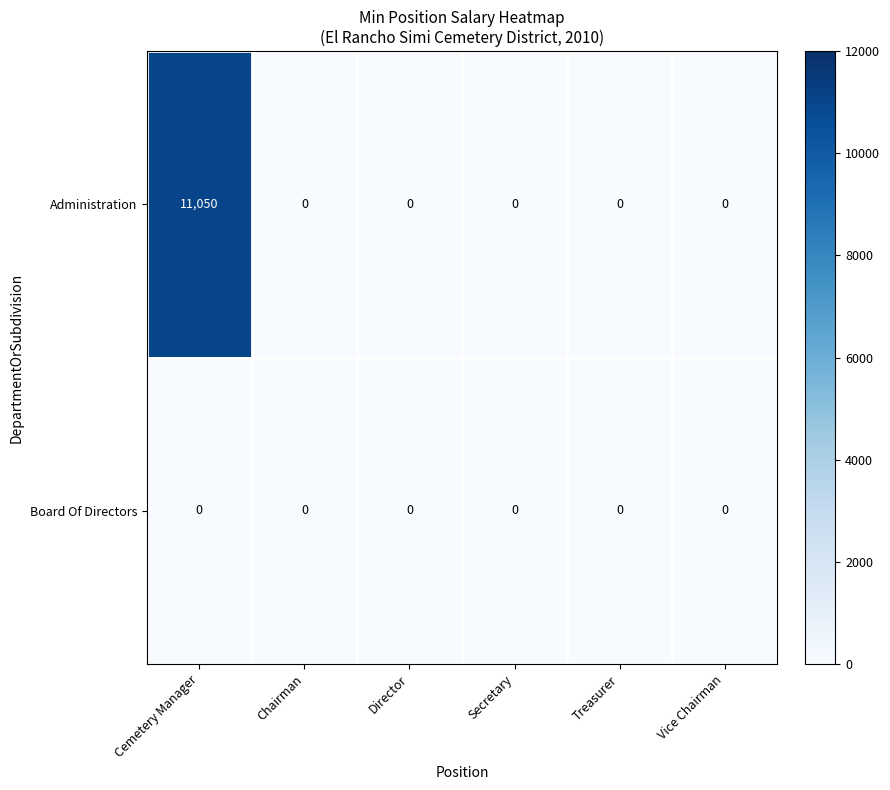

Rank the series by their average value, from lowest to highest.

Board Of Directors, Administration